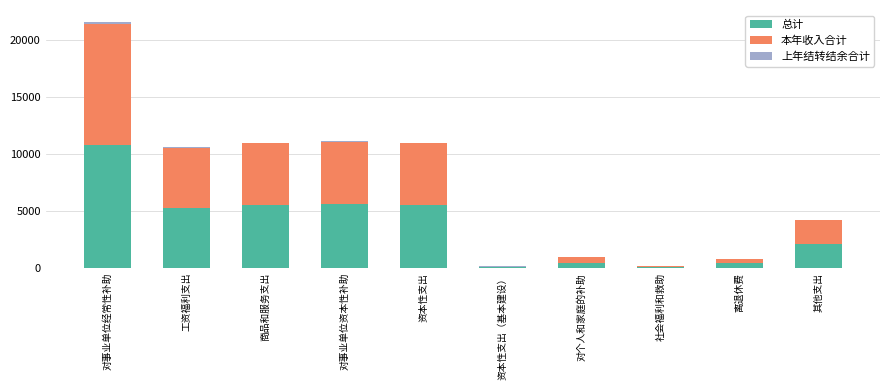

Which category has the highest value in the 总计 series?

对事业单位经常性补助